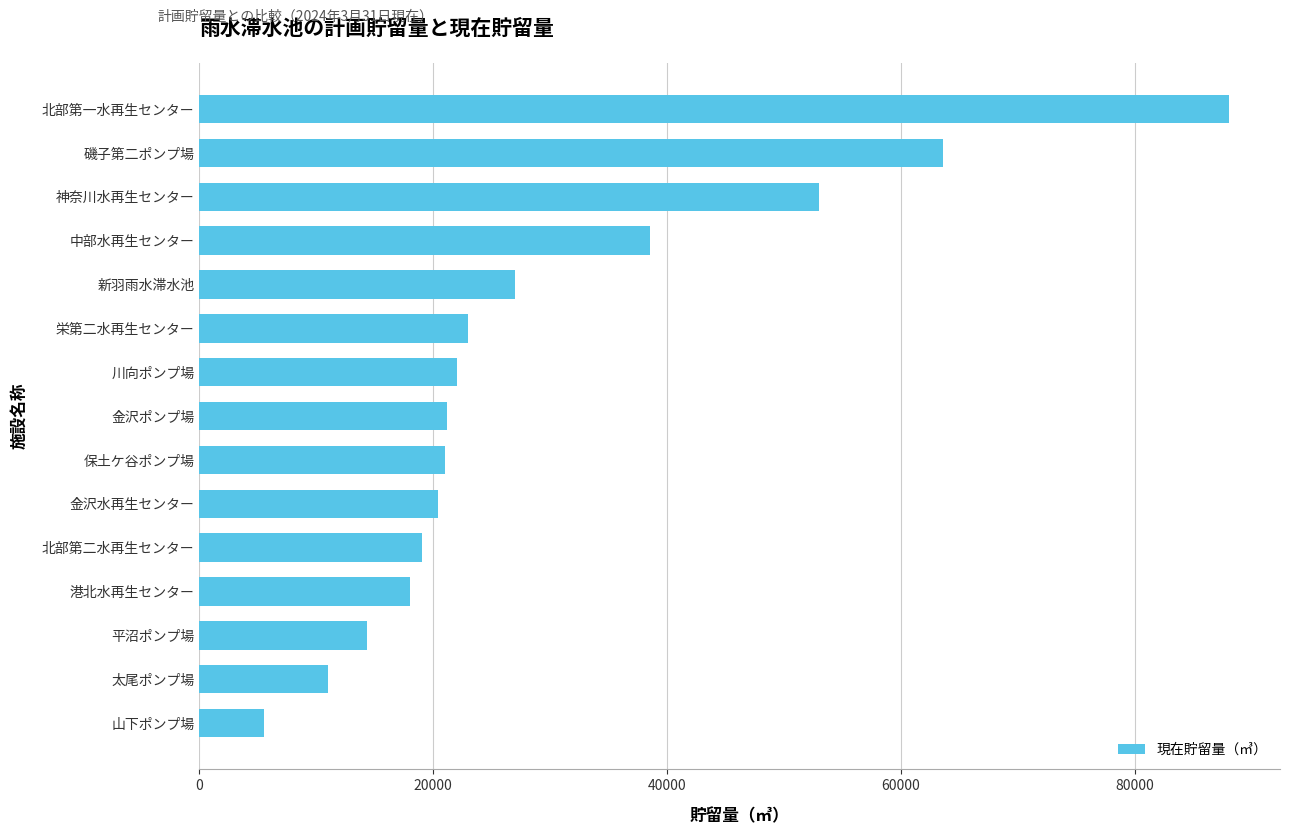

Between 平沼ポンプ場 and 北部第二水再生センター, which is larger?

北部第二水再生センター